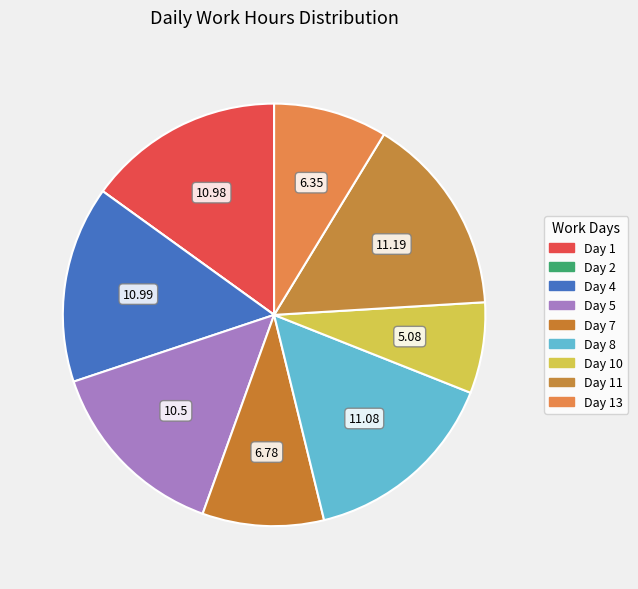

To the nearest percent, what is the average slice percentage?

11%